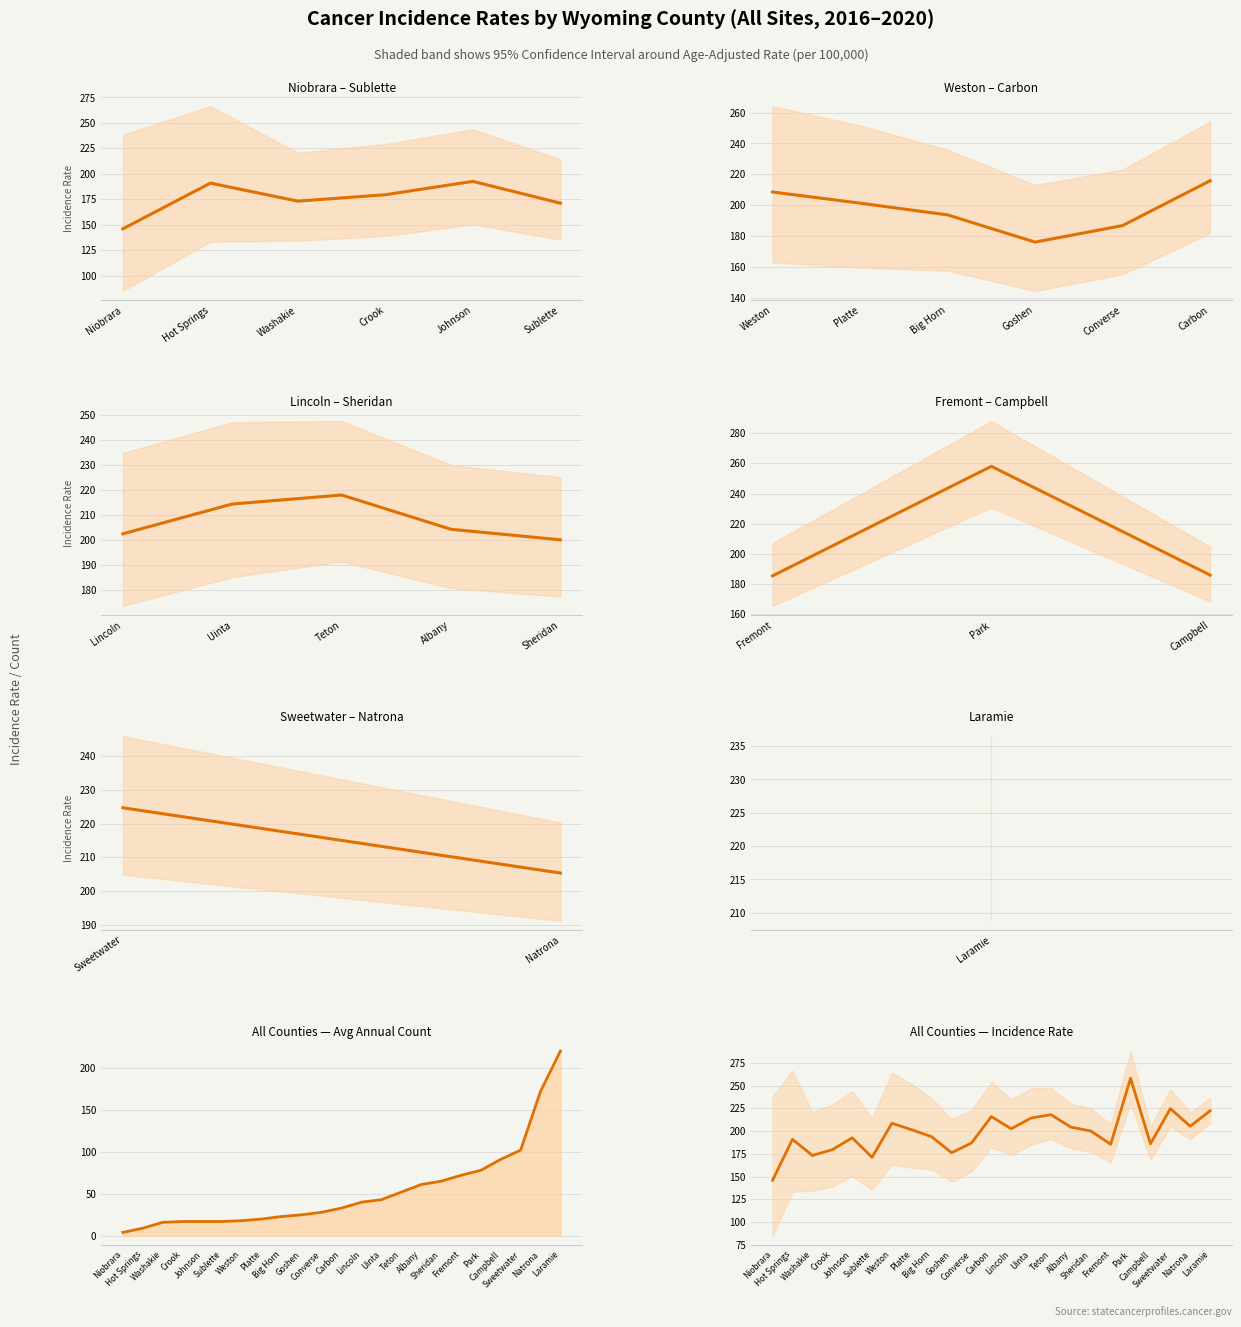

True or false: Avg Annual Count and Age-Adj Rate cross at least once.

False